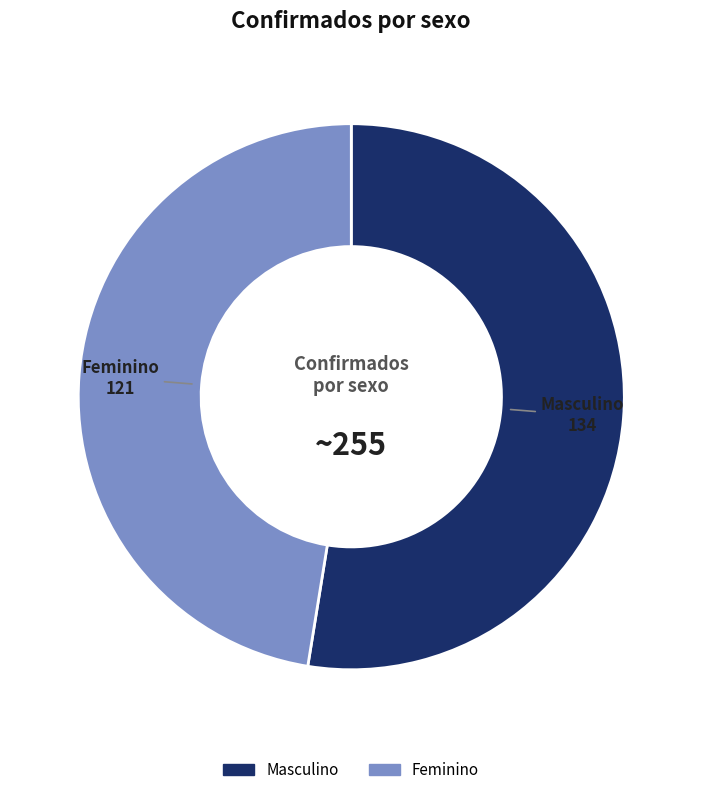

How many segments does this pie chart have?

2